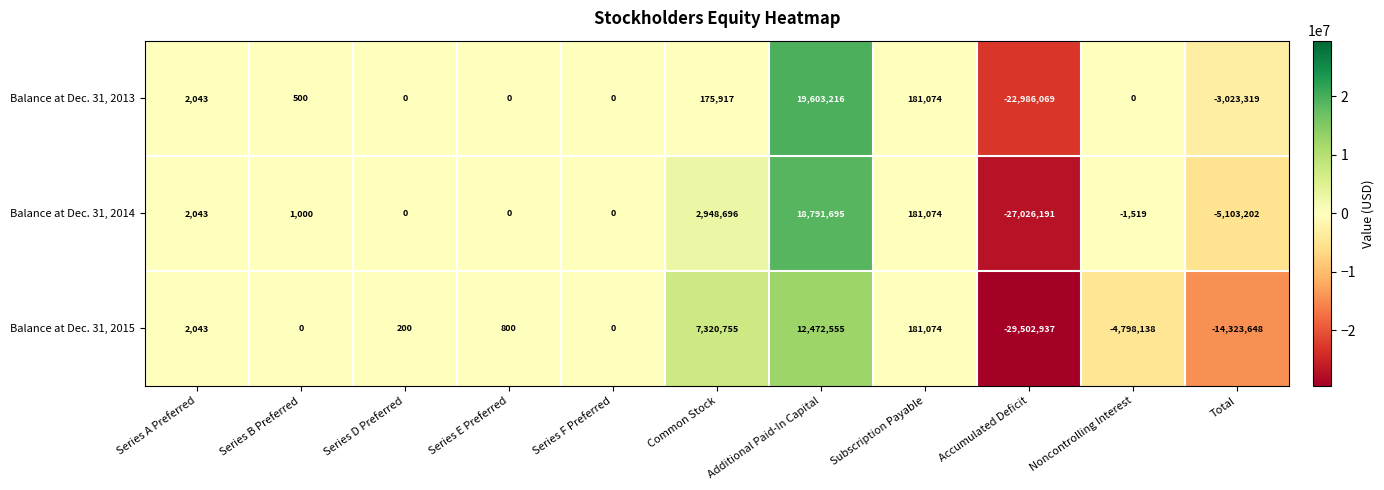

What is the approximate value of Balance at Dec. 31, 2014 at Series B Preferred?

1000